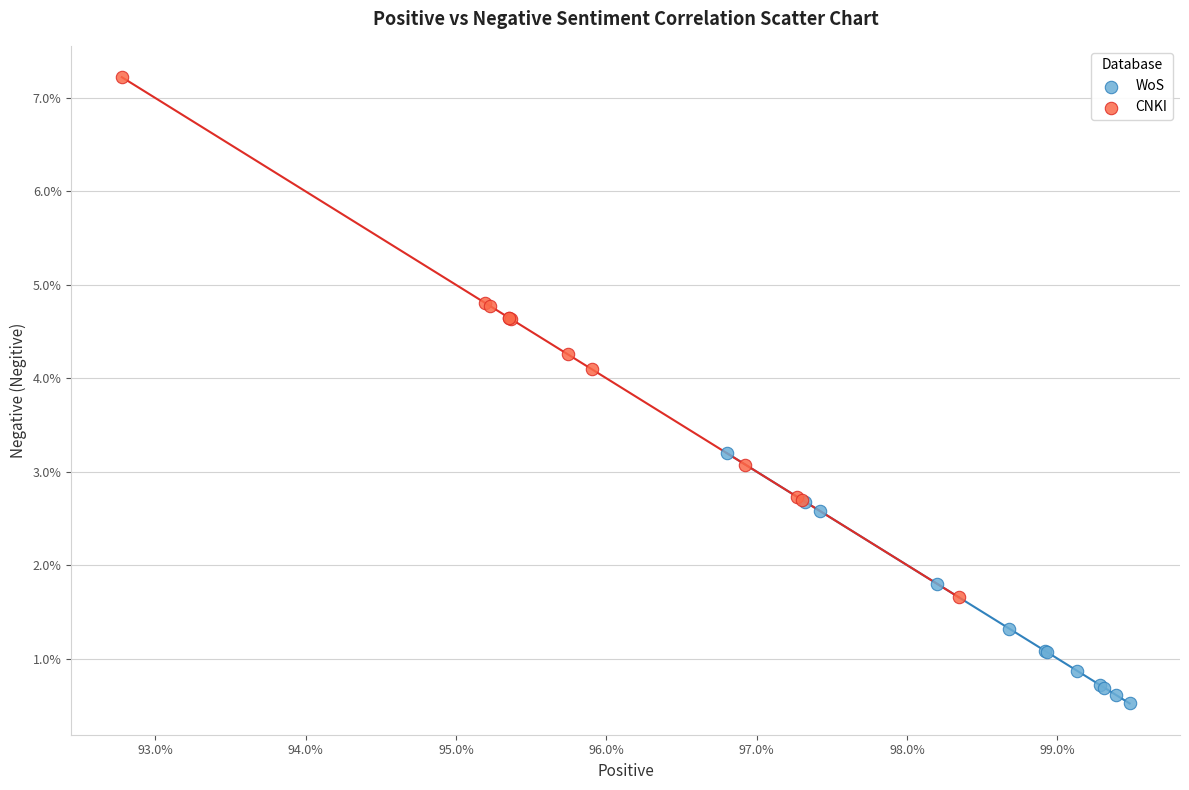

Which series has the widest spread of Y values?

CNKI